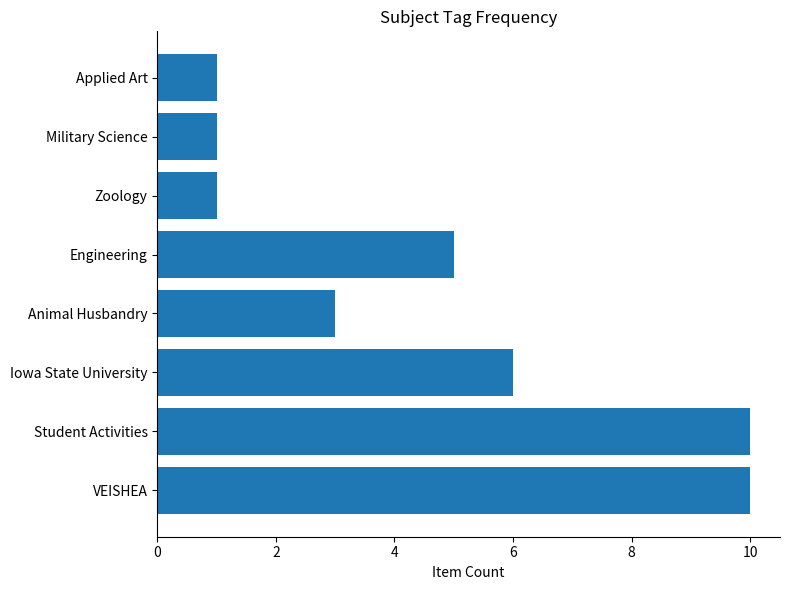

What is the difference between the maximum and minimum values?

9